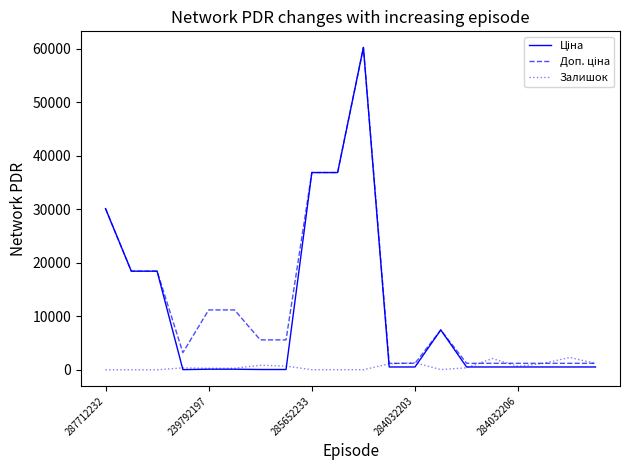

What is the highest value of the Залишок series?

2304.0